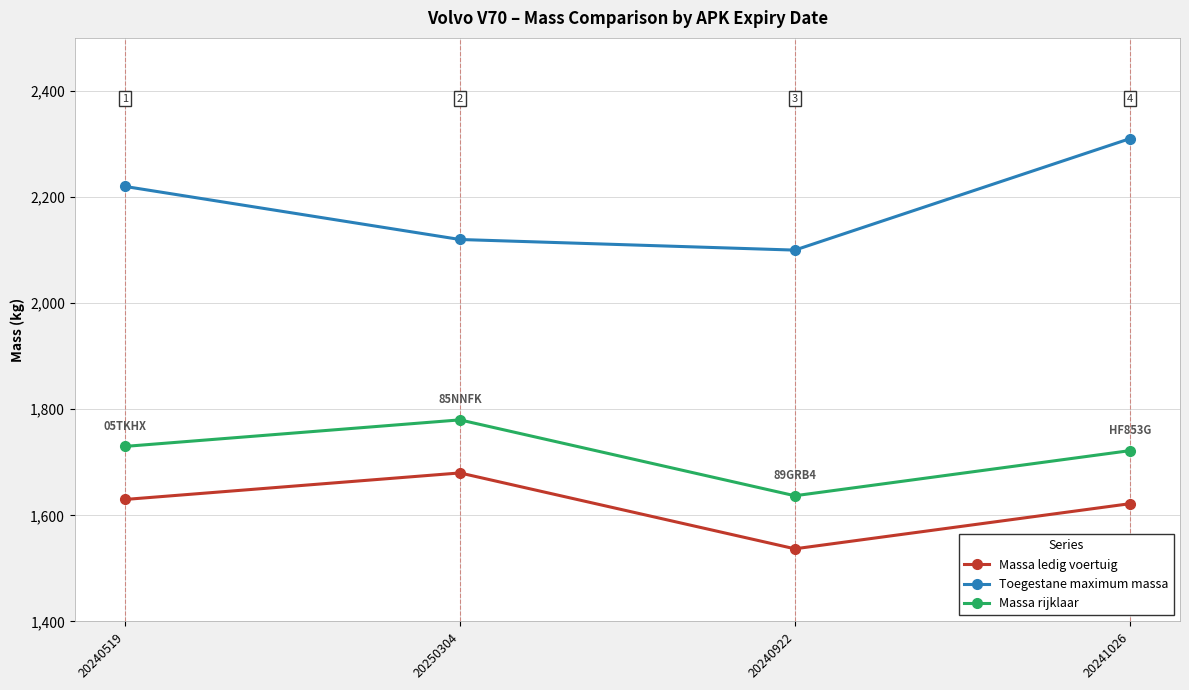

Which series changed the most between 20250304 and 20241026?

Toegestane maximum massa